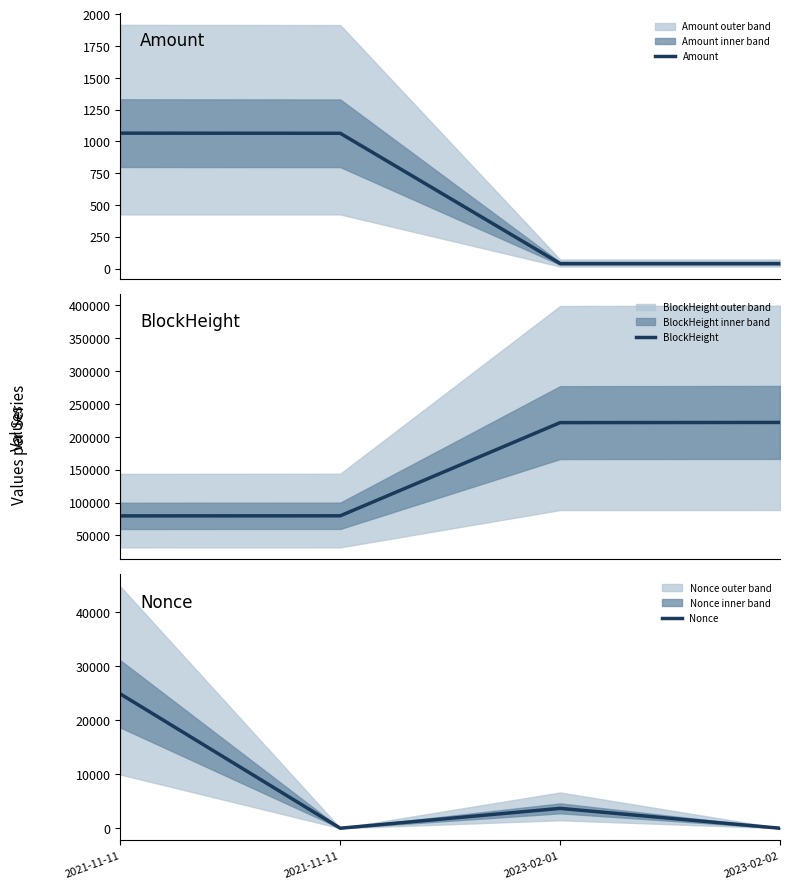

How many values in the Nonce series are below 3678?

2